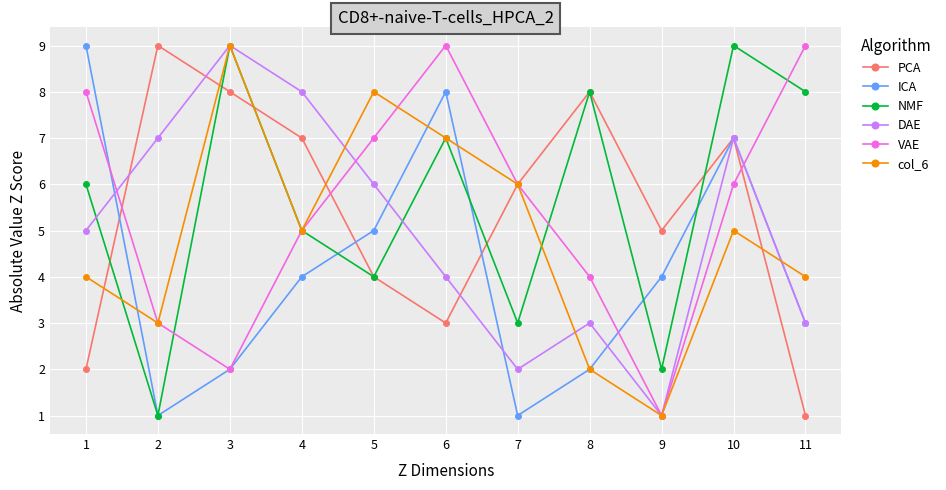

What is the difference between the maximum and second lowest values in the col_6 series?

7